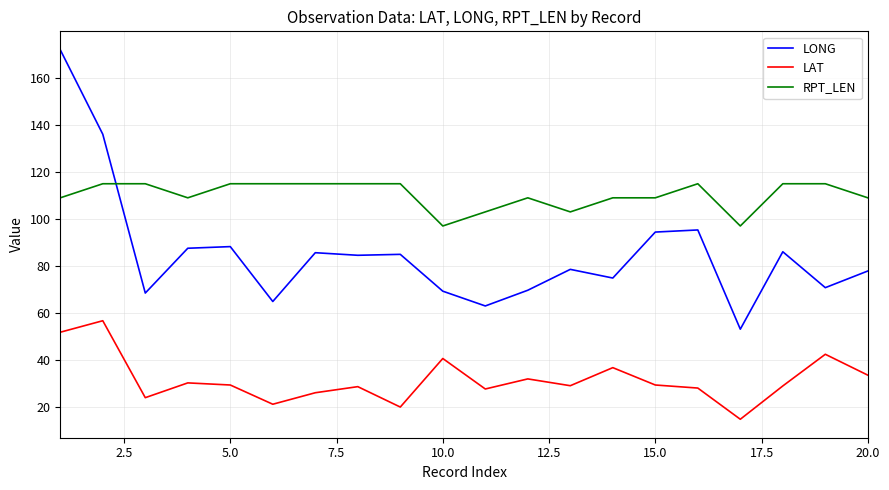

True or false: RPT_LEN and LAT cross at least once.

False